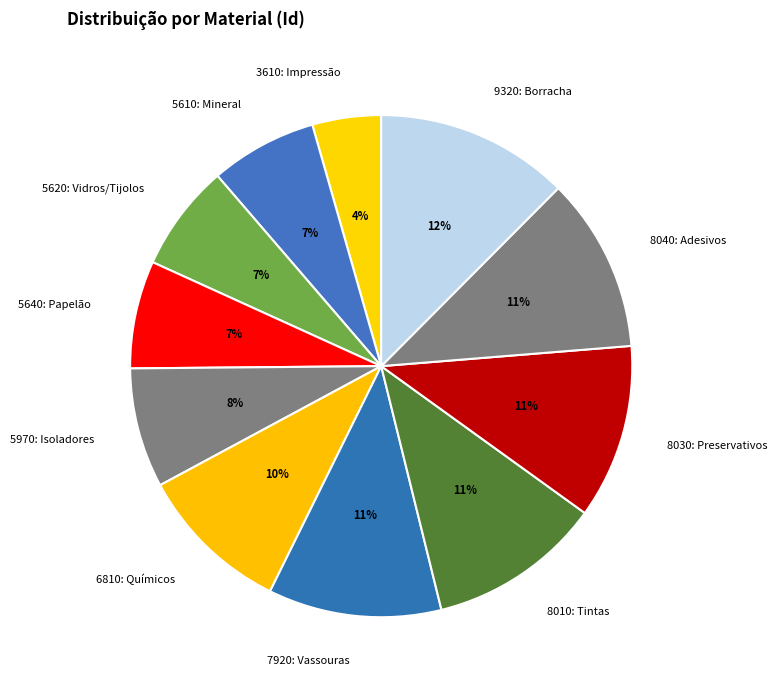

Does any single category account for the majority?

No